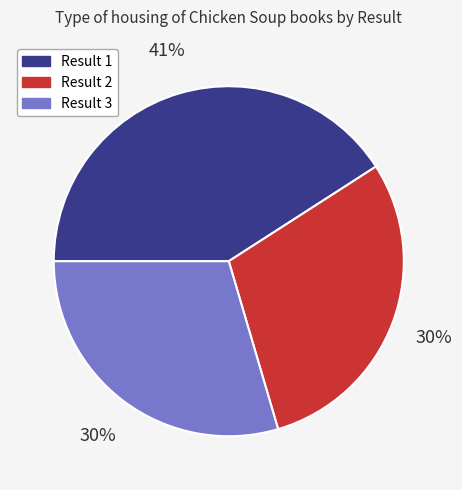

To the nearest percent, what is the average slice percentage?

33%